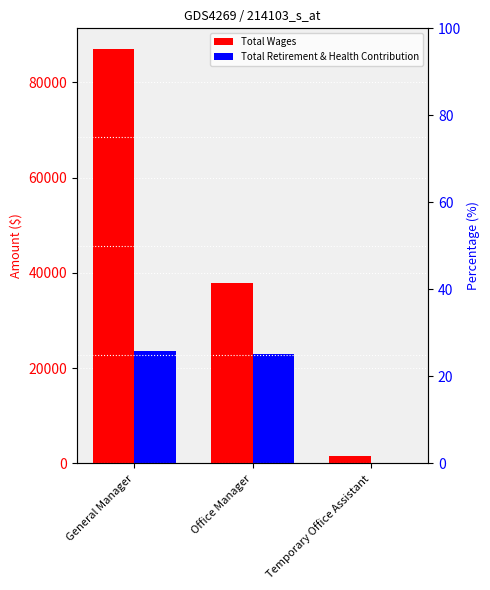

Reading right to left, list all the values displayed in this chart.

Total Wages: 1488	37924	87000
Total Retirement & Health Contribution: 0	23074	23556